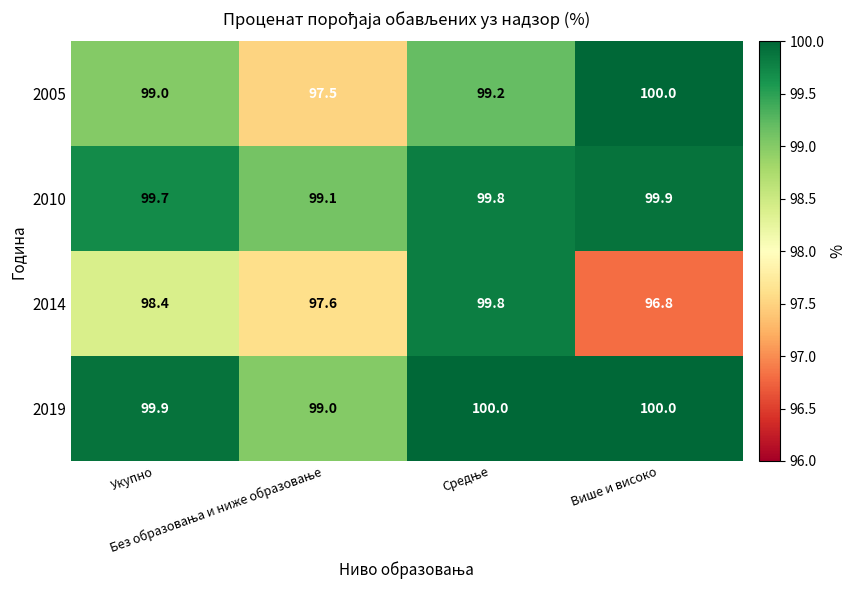

What is the total value across all series at Укупно?

397.0